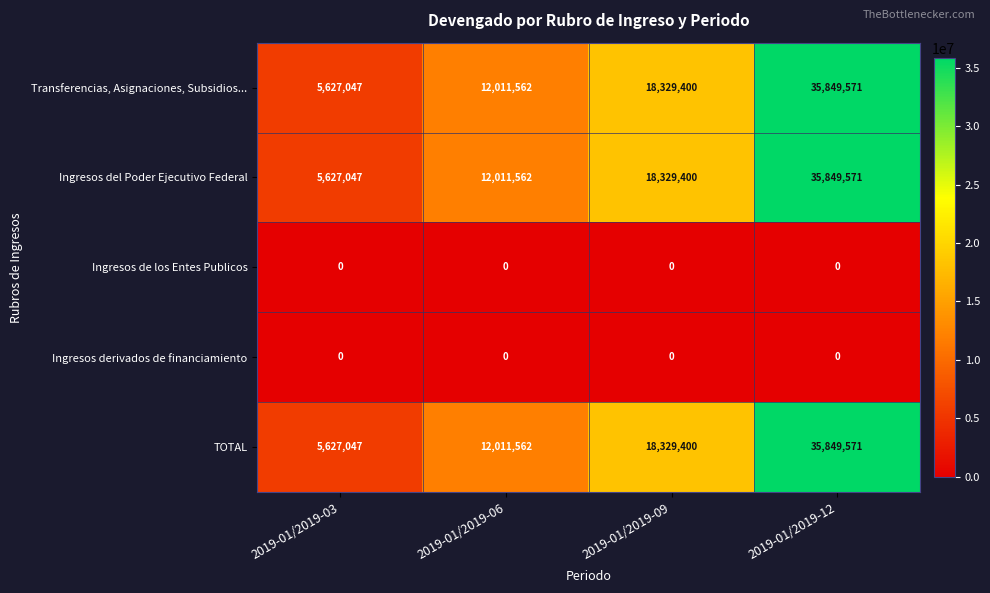

What is the difference between the TOTAL values at 2019-01/2019-03 and 2019-01/2019-12?

30222524